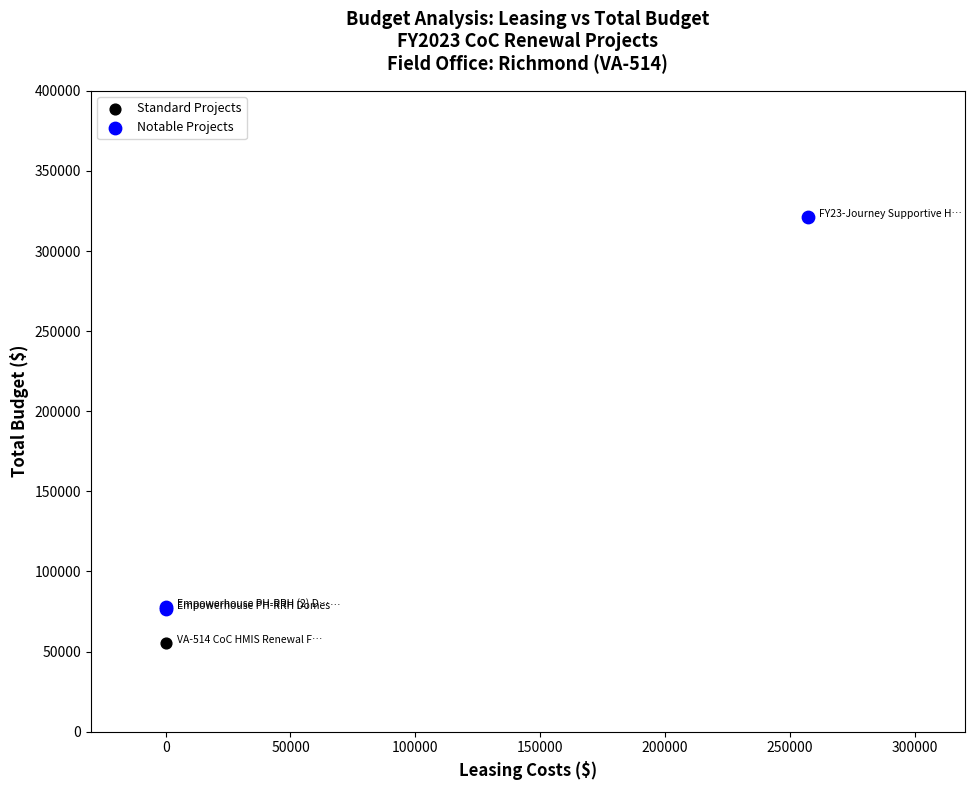

What are all the series names shown in the legend?

Standard Projects, Notable Projects